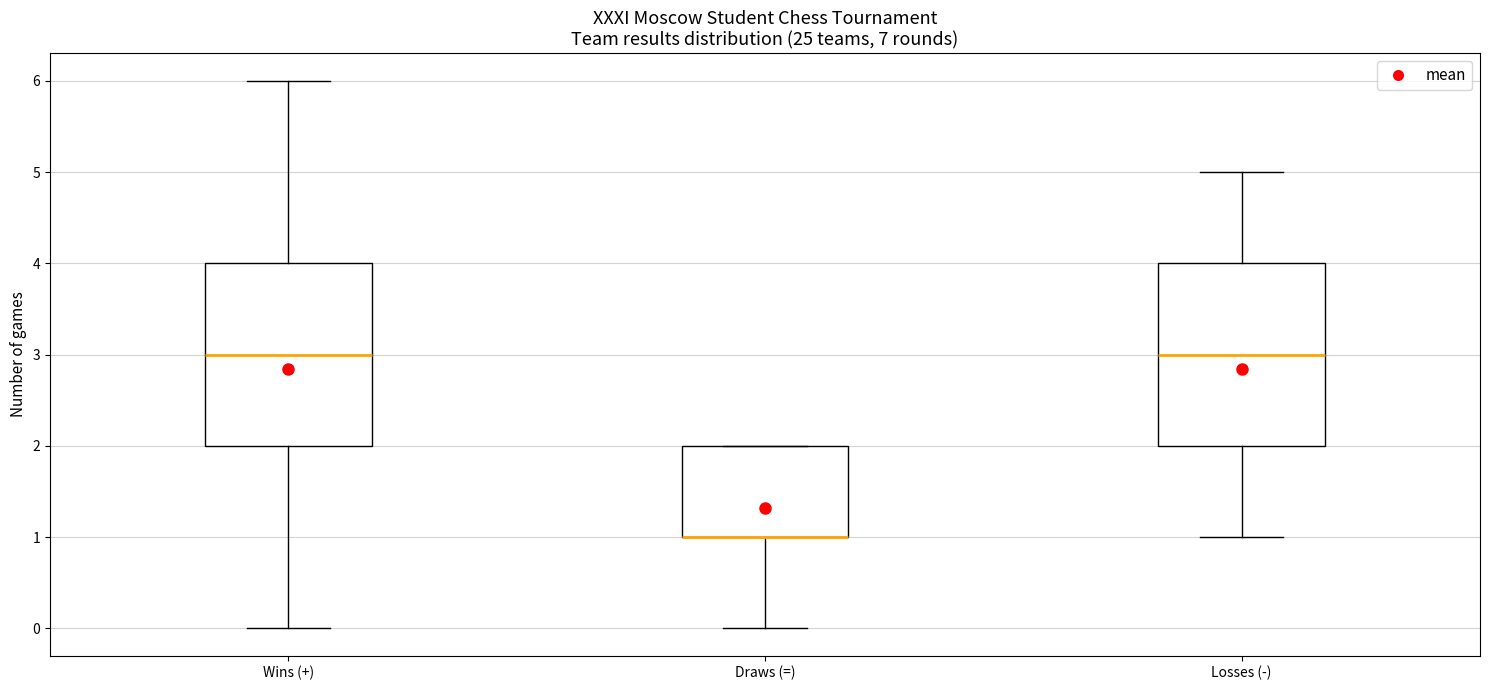

Reading left to right, transcribe this box plot: for each box, give where its median line is, the range the box spans, and where its two whiskers end, as read against the y-axis. The values are not printed on the chart, so give them approximately, as read against the axis.

Wins (+): median 3, box 2 to 4, whiskers 0 to 6
Draws (=): median 1 (drawn on the box's lower edge), box 1 to 2, whiskers 0 to 2
Losses (-): median 3, box 2 to 4, whiskers 1 to 5